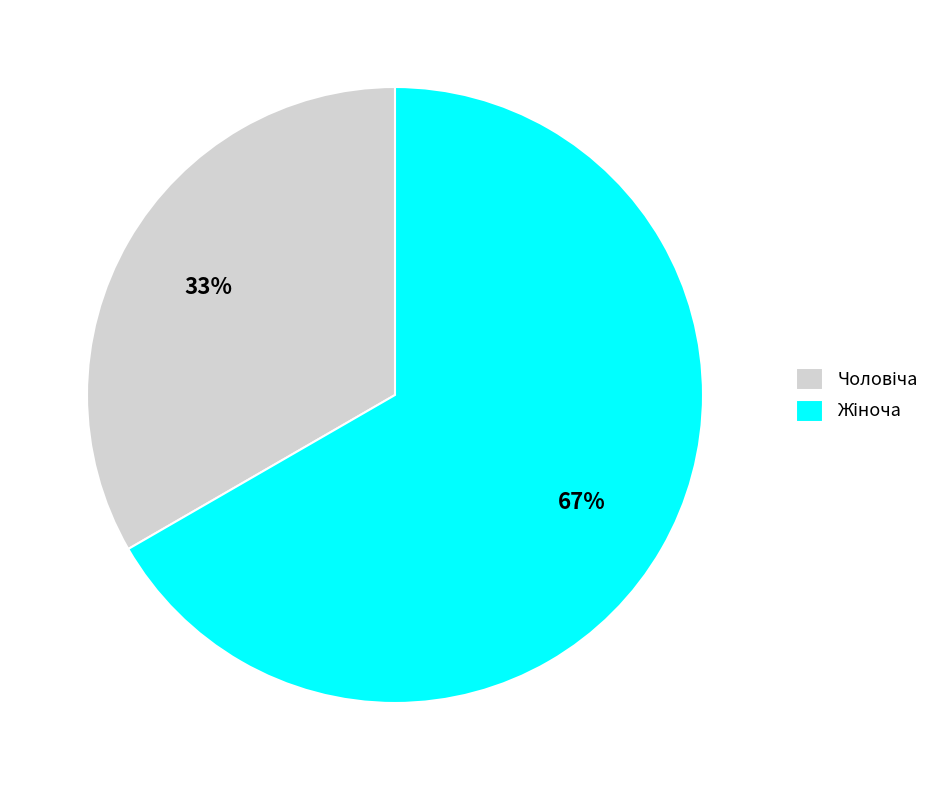

To the nearest percent, what is the average slice percentage?

50%